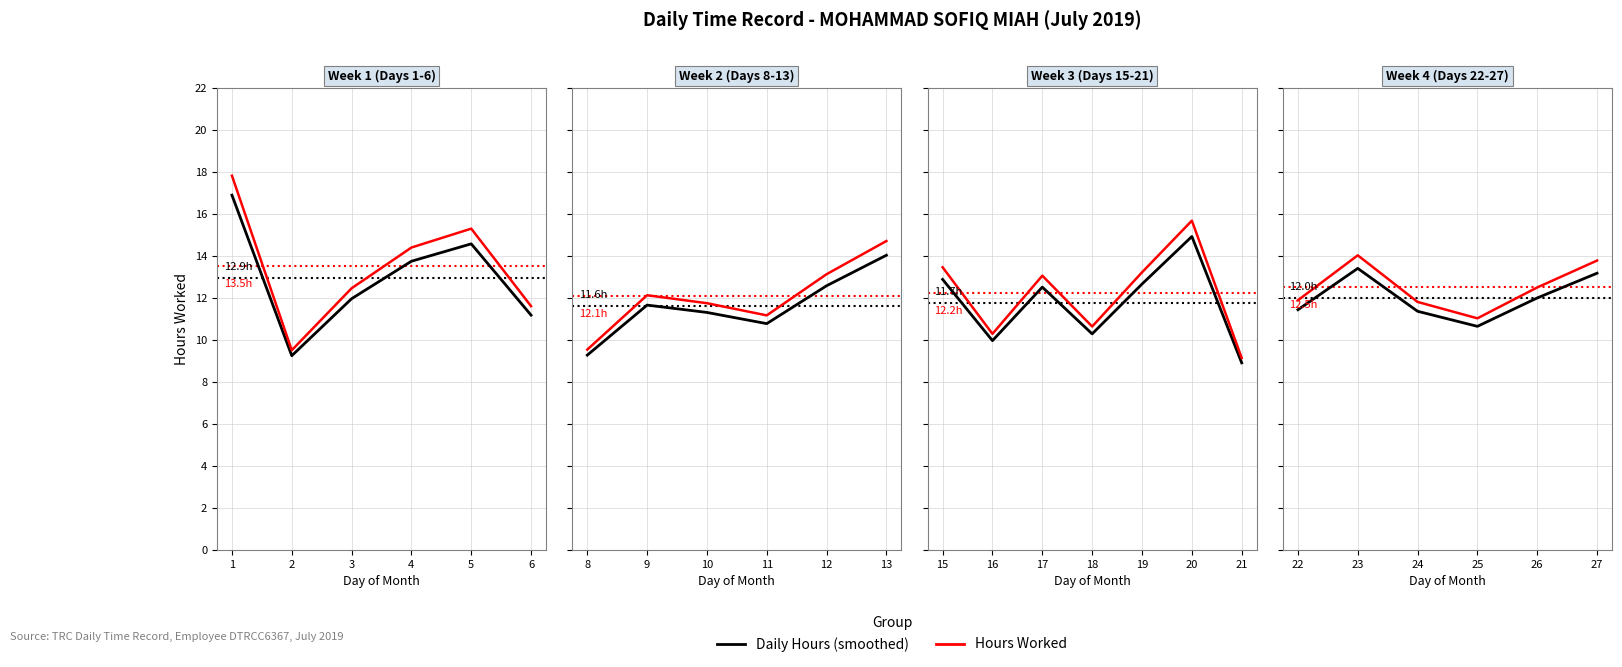

True or false: Daily Hours (smoothed) and Hours Worked cross at least once.

False